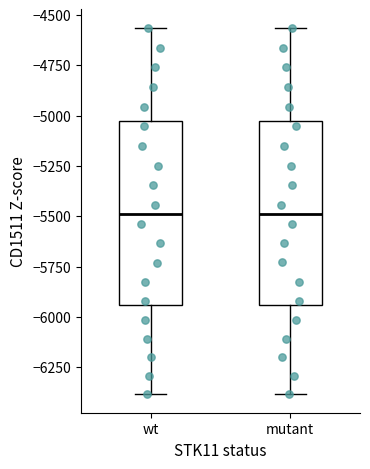

Reading left to right, read every box against the y-axis: the position of its median line, the range the box covers, and the ends of its whiskers. The values are not printed on the chart, so give them approximately, as read against the axis.

wt: median -5500, box -5950 to -5050, whiskers -6400 to -4550
mutant: median -5500, box -5950 to -5050, whiskers -6400 to -4550